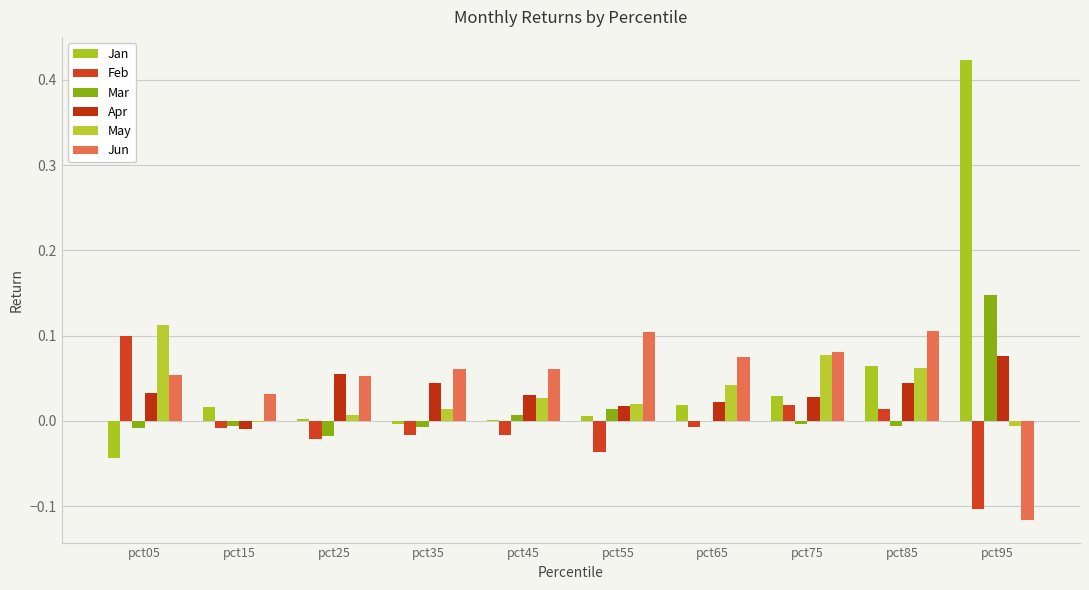

How many data points in Apr are above 0?

9